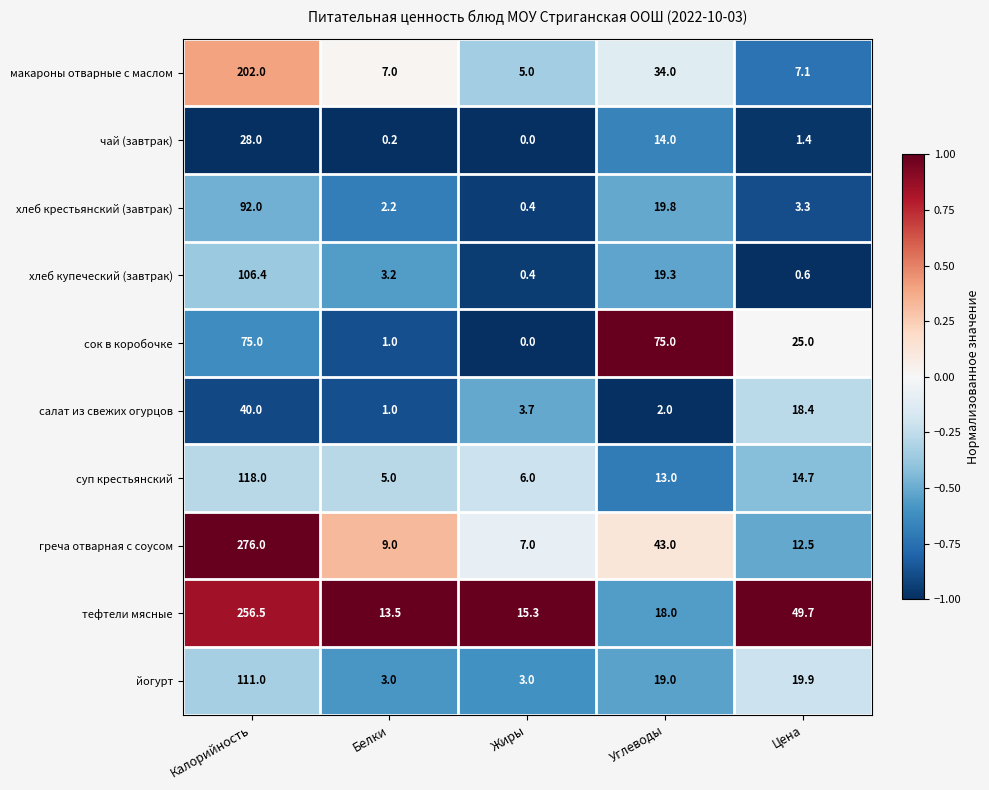

Which series has the largest total across all categories?

тефтели мясные